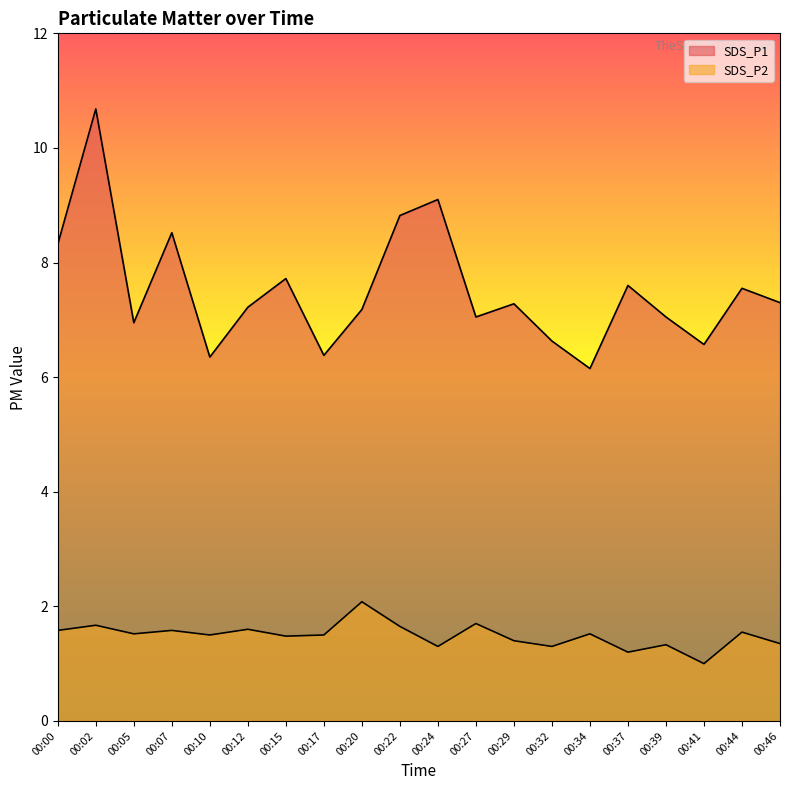

Where is SDS_P2 nearest to the value 1?

00:41